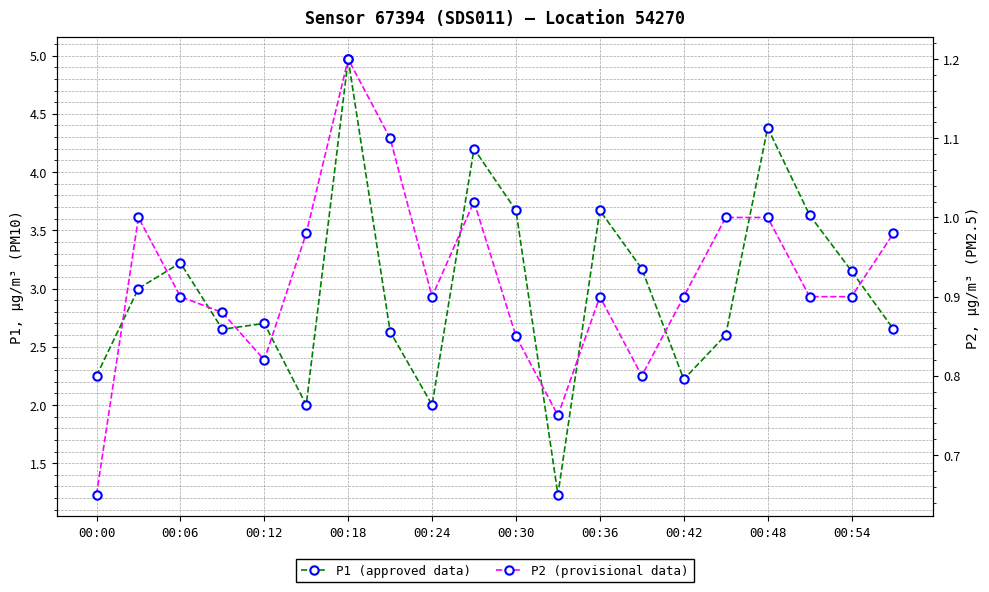

True or false: P2 (provisional data) and P1 (approved data) intersect in this chart.

False